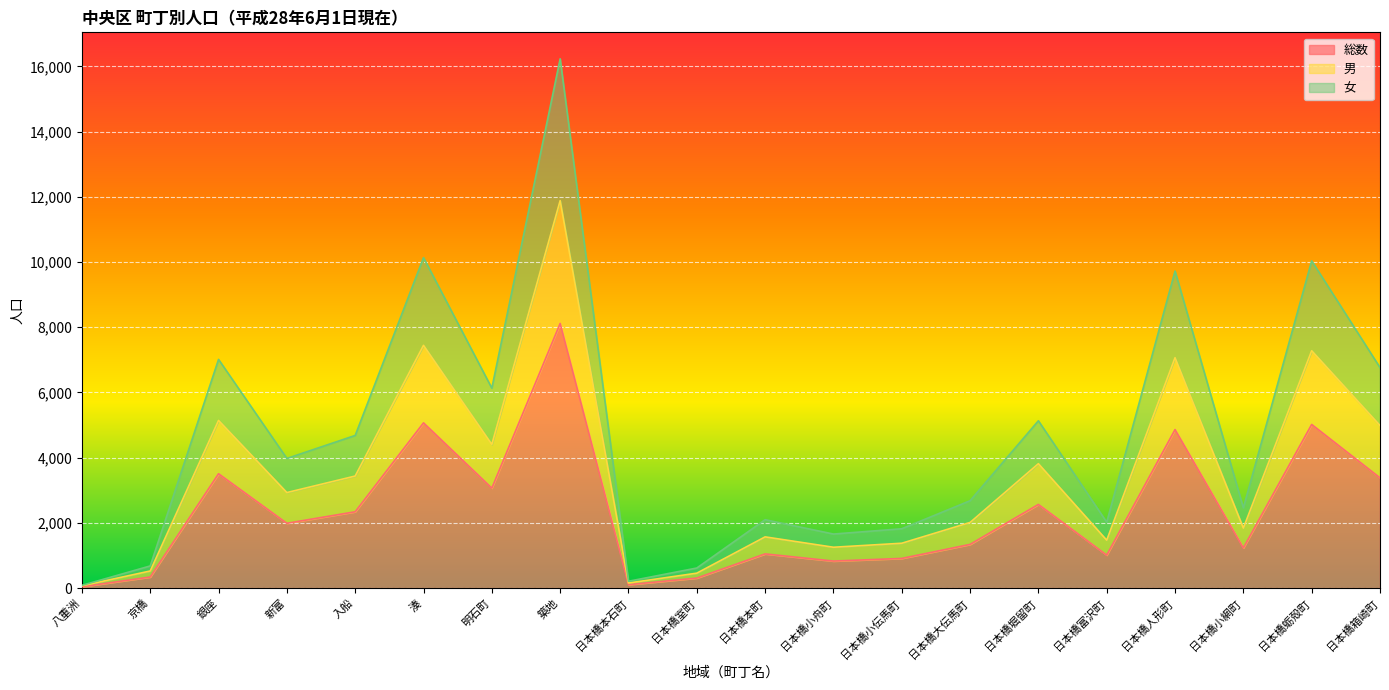

What is the difference between the second highest and second lowest values in the 男 series?

7290